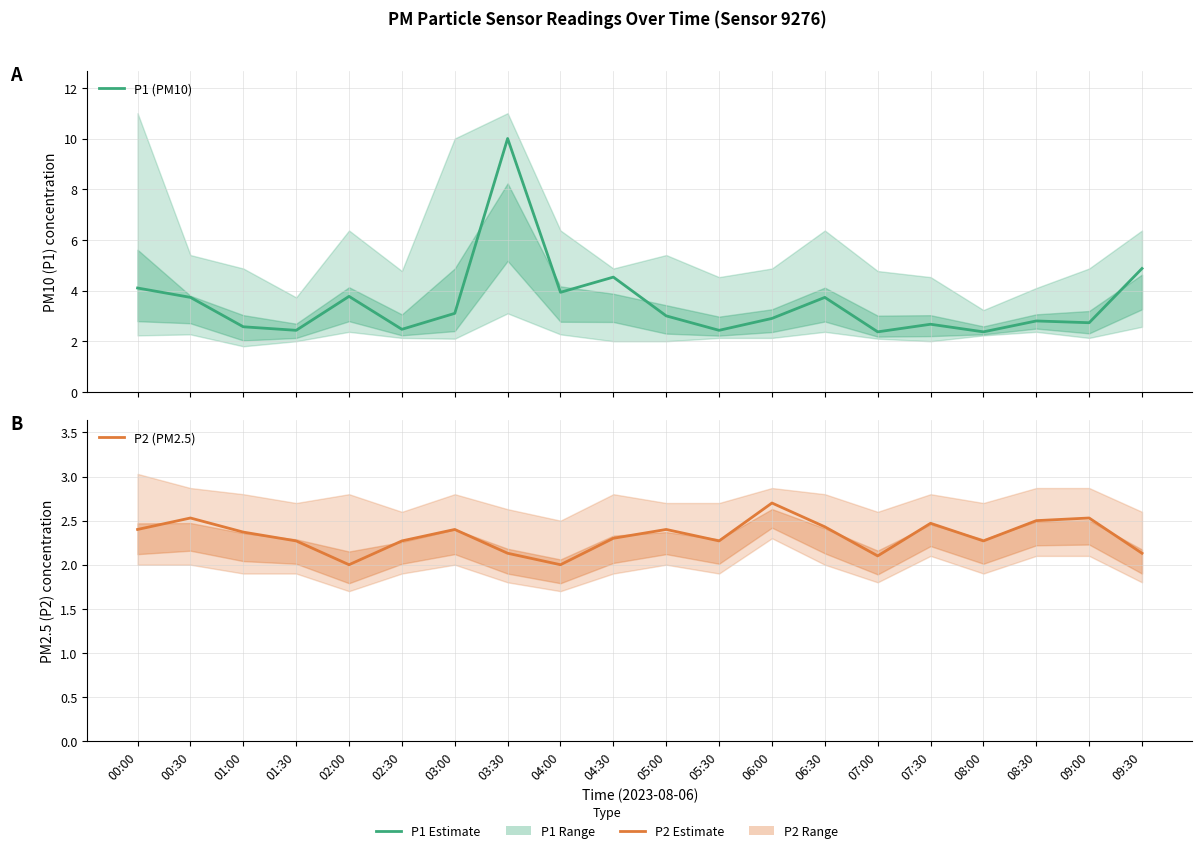

True or false: P1 (PM10) has more than 1 points higher than both neighbors.

True